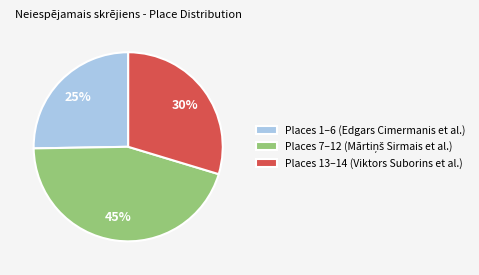

To the nearest percent, what is the difference between the largest and smallest slice percentages?

20%